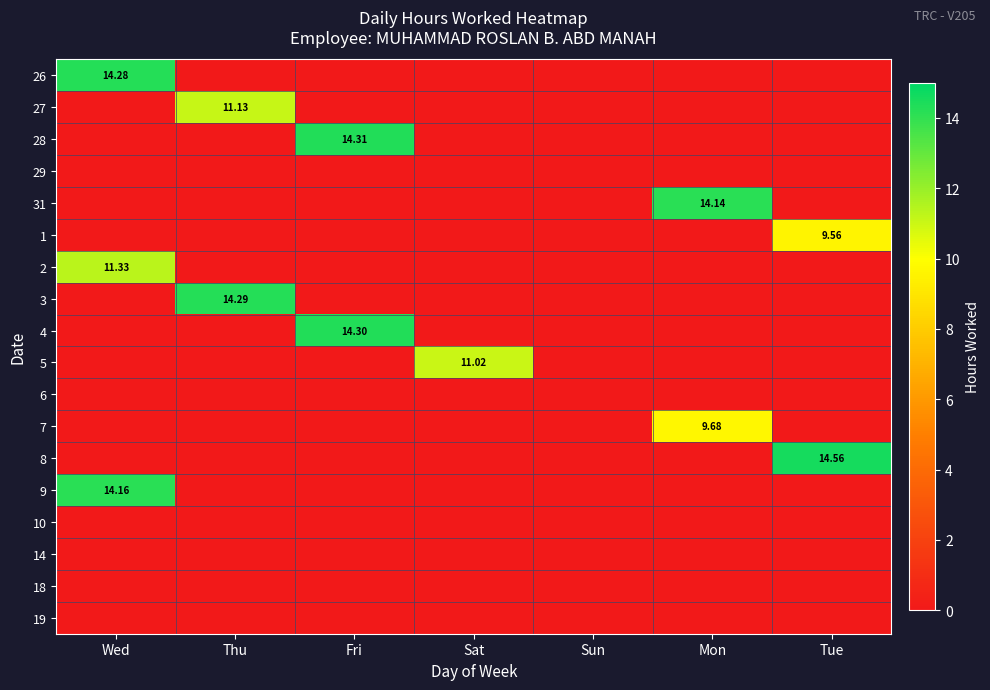

True or false: 19 has a value of 0.0 at Tue.

True